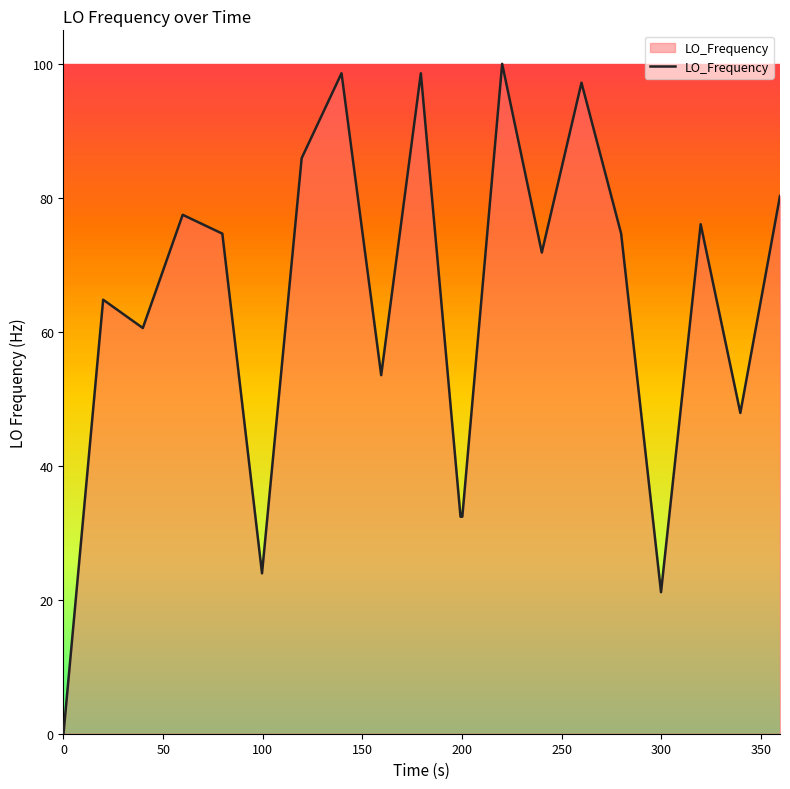

What is the maximum value shown in the chart?

100.0